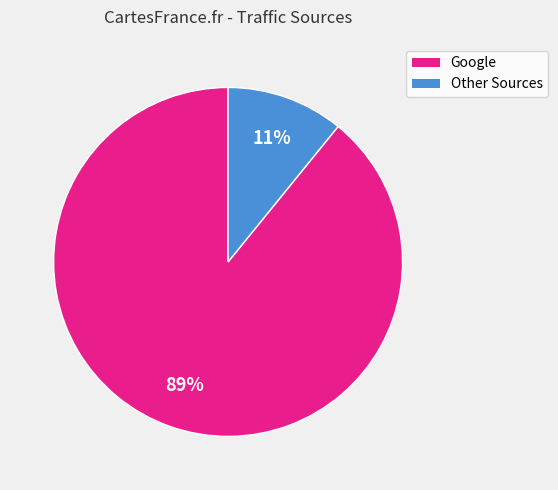

Is there a majority slice in this chart?

Yes